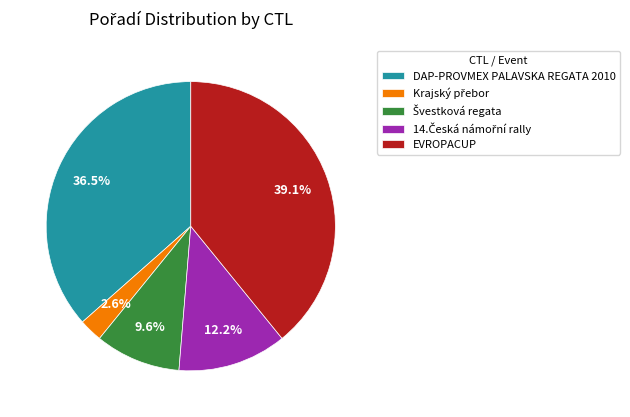

Is there any slice that represents more than half of the pie?

No